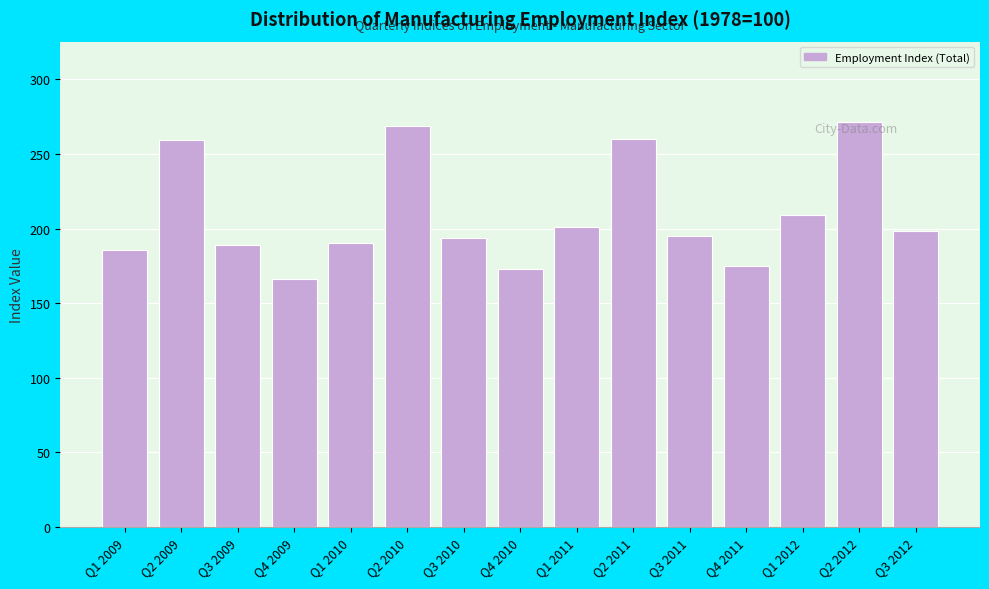

Where is the data nearest to the value 218?

Q1 2012